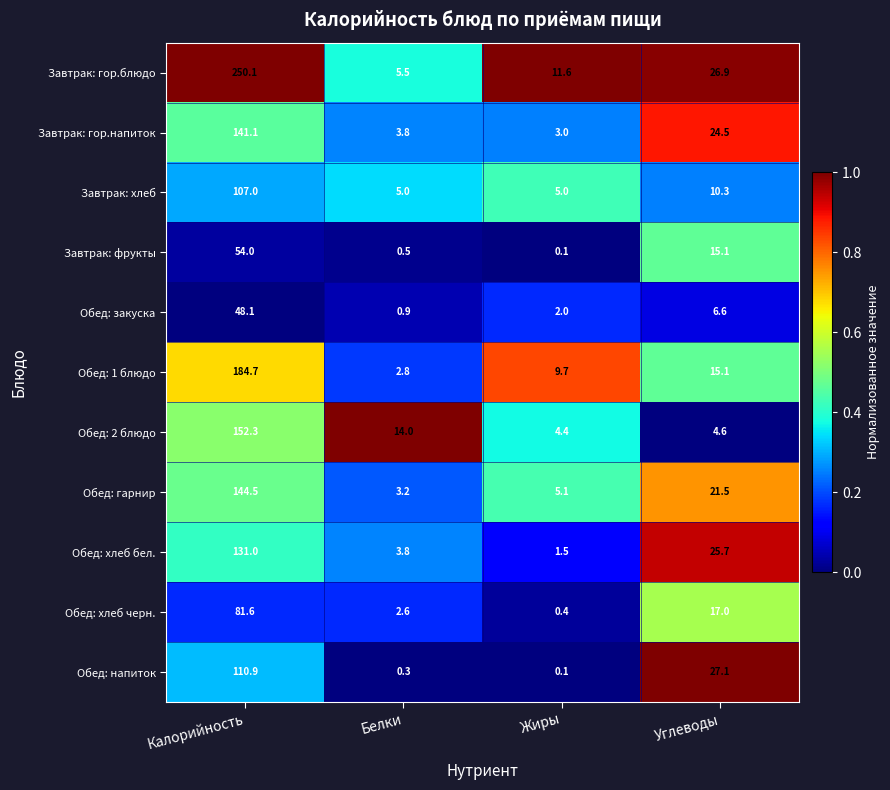

At which category is the sum across all series the highest?

Калорийность